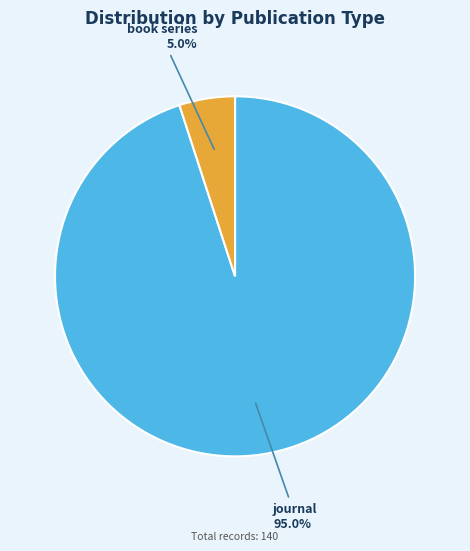

Rank the categories by value from lowest to highest.

book series, journal